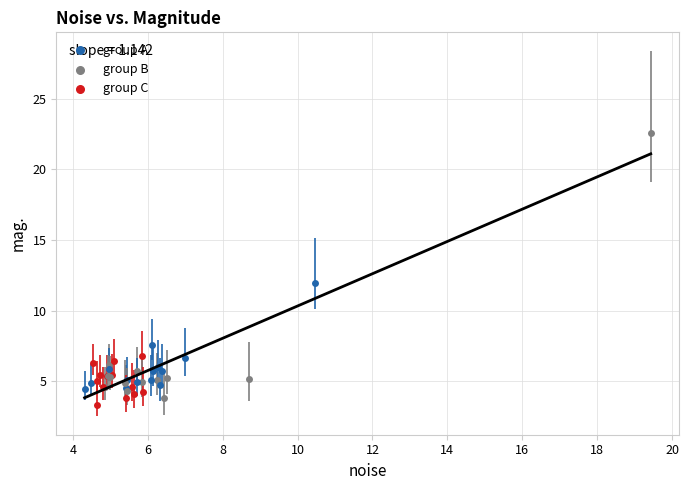

What is the maximum value shown in the chart?

21.1